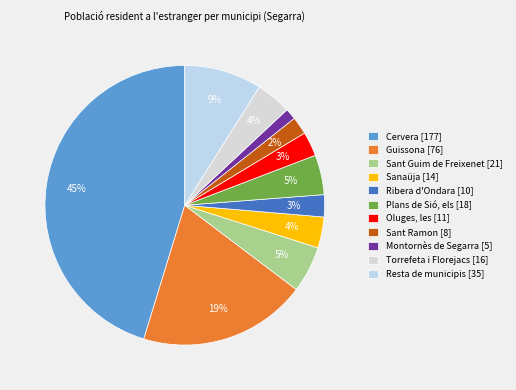

To the nearest percent, what portion does Guissona represent?

19%